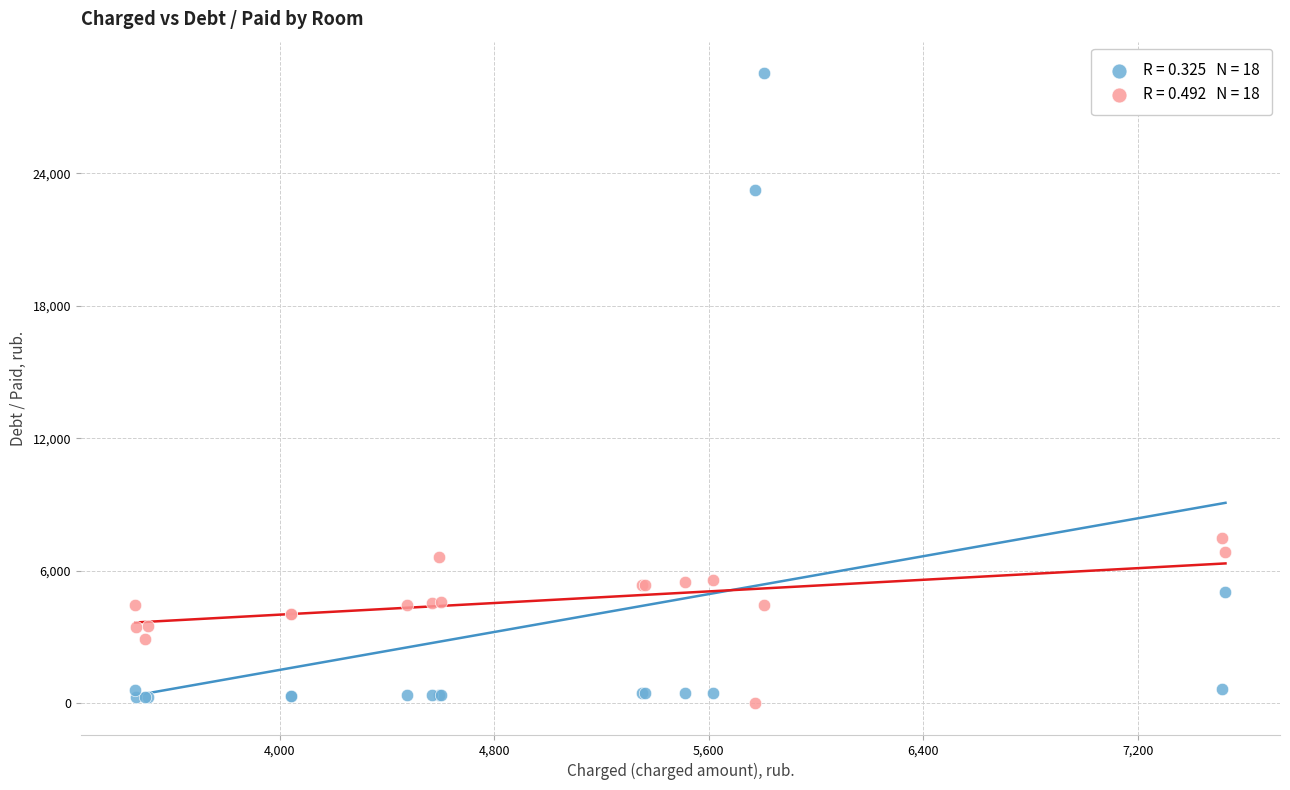

Across all series, what Y value is closest to 14271?

7478.8